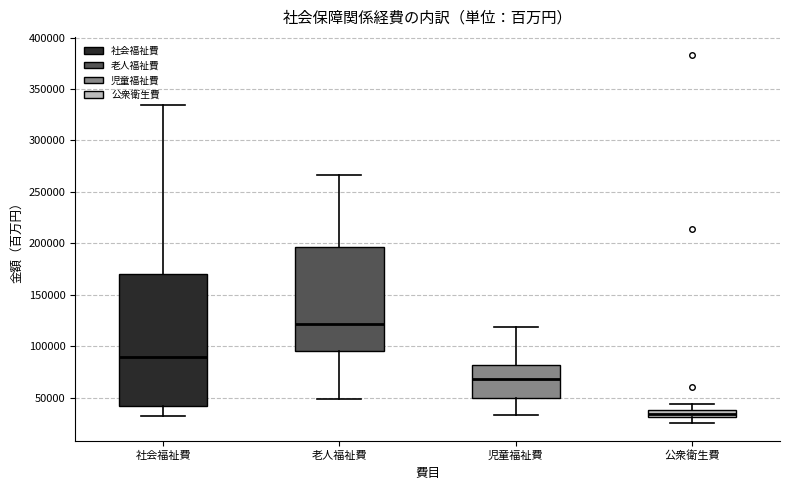

Where does the median line of the box for 公衆衛生費 sit on the y-axis? The values are not printed on the chart, so give them approximately, as read against the axis.

35000